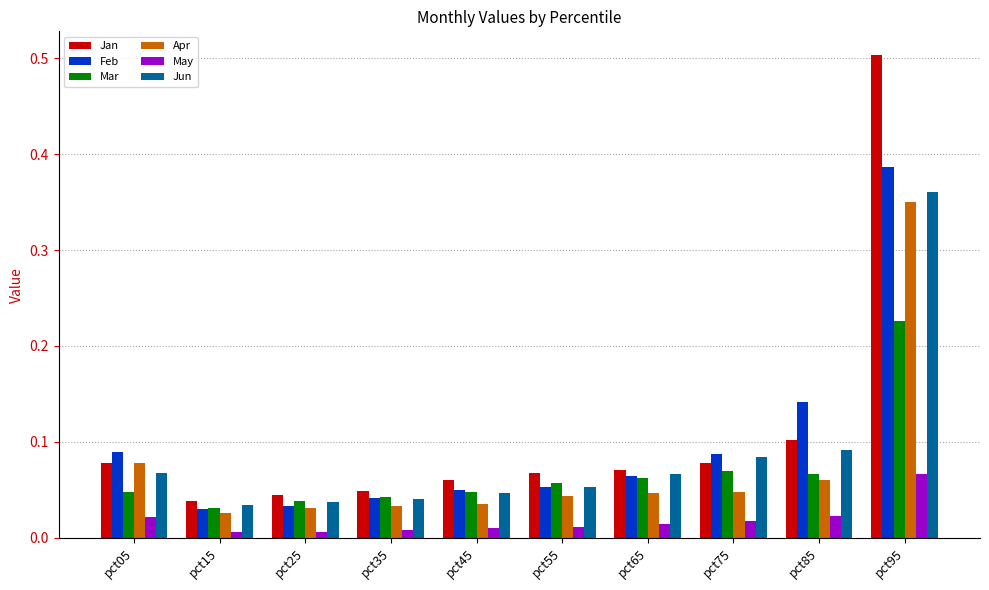

Which label corresponds to the largest value in the chart?

pct95